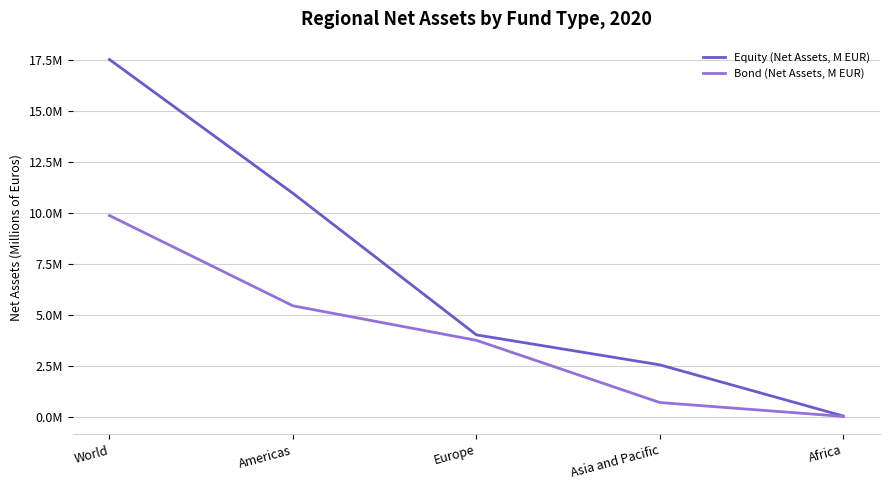

Is this an area chart (filled region under the line)?

No